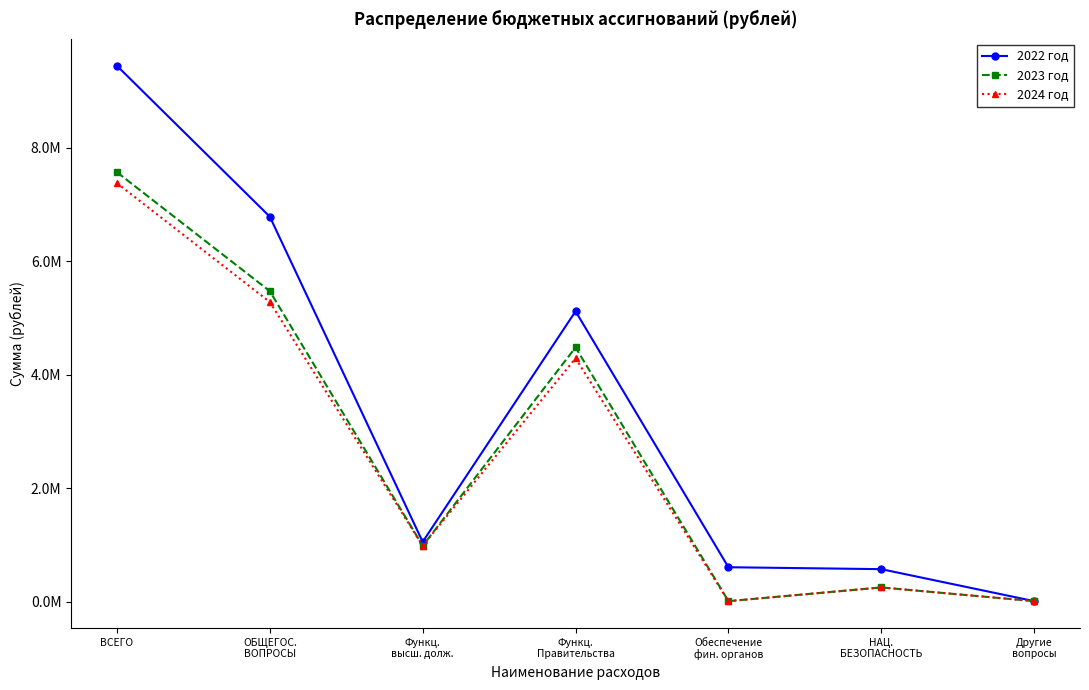

Which series has the largest total across all categories?

2022 год